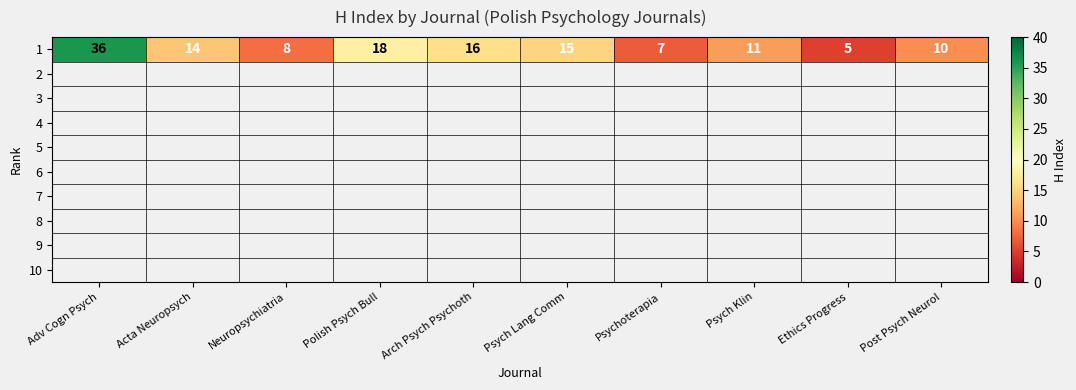

Where does the data first go above 14?

Adv Cogn Psych